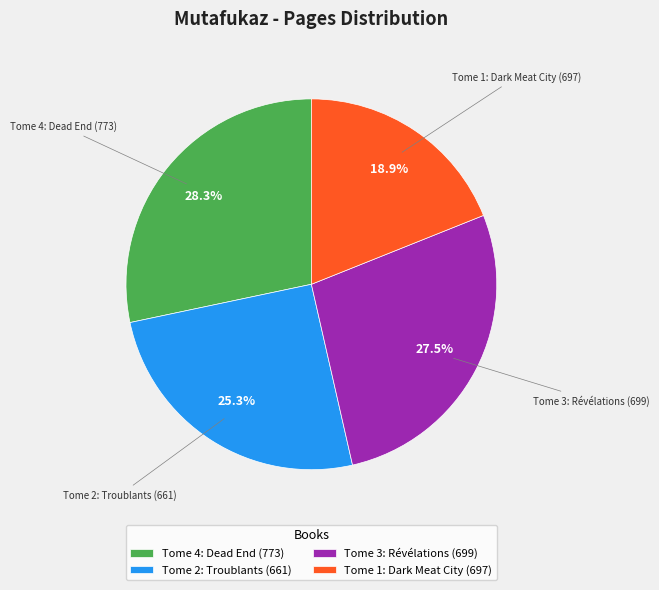

Between Tome 2: Troublants (661) and Tome 1: Dark Meat City (697), which is larger?

Tome 2: Troublants (661)